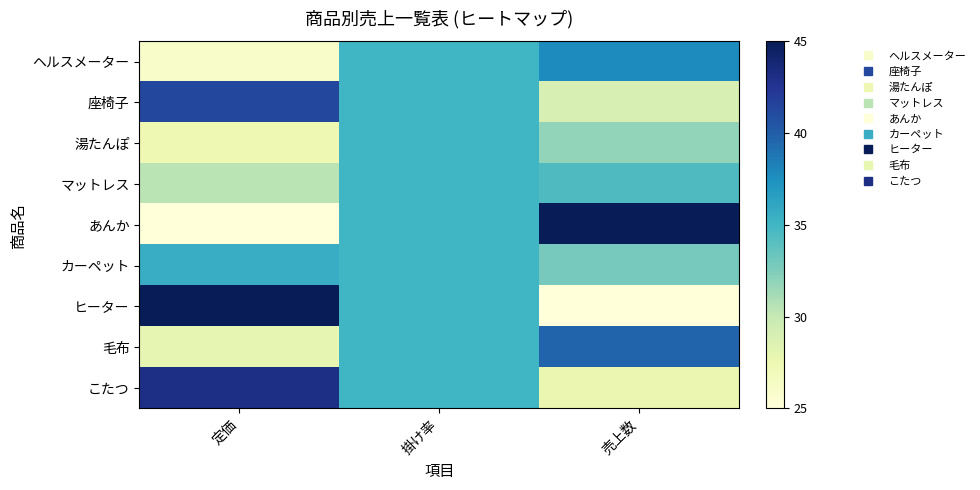

Rank the series by their maximum value, from highest to lowest.

あんか, ヒーター, こたつ, 座椅子, 毛布, ヘルスメーター, カーペット, 湯たんぽ, マットレス